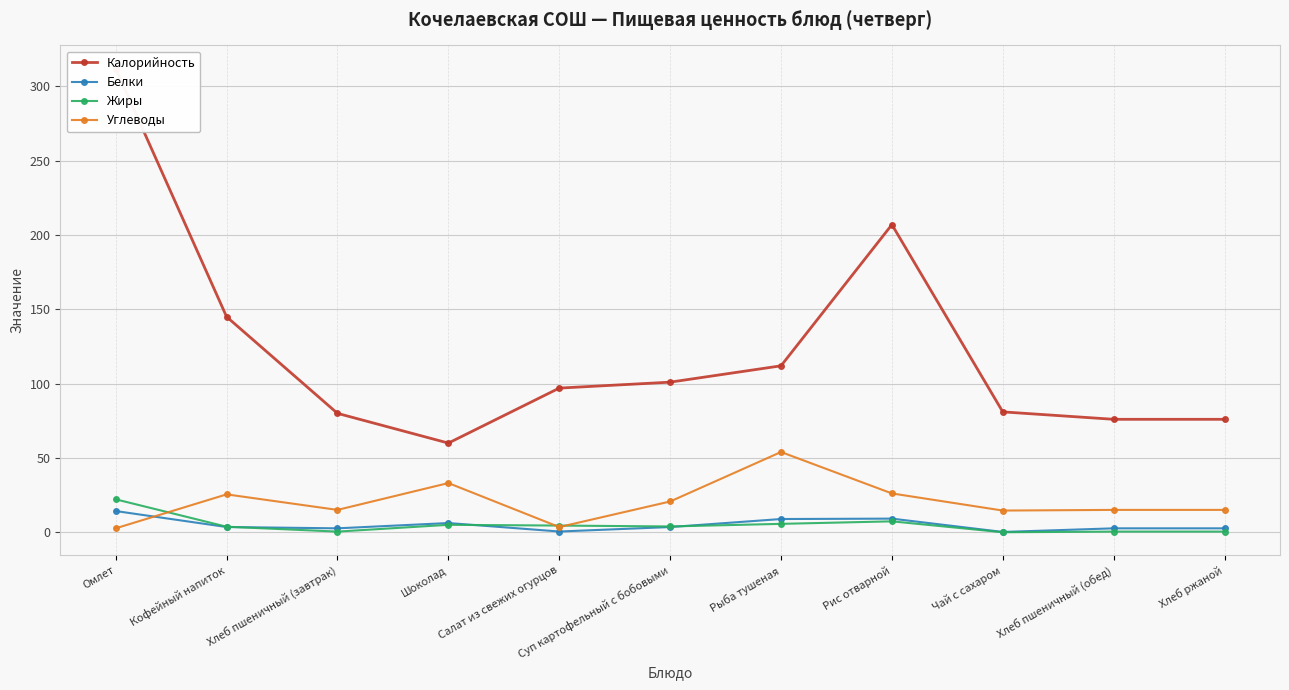

What is the average value of the Белки series?

4.9